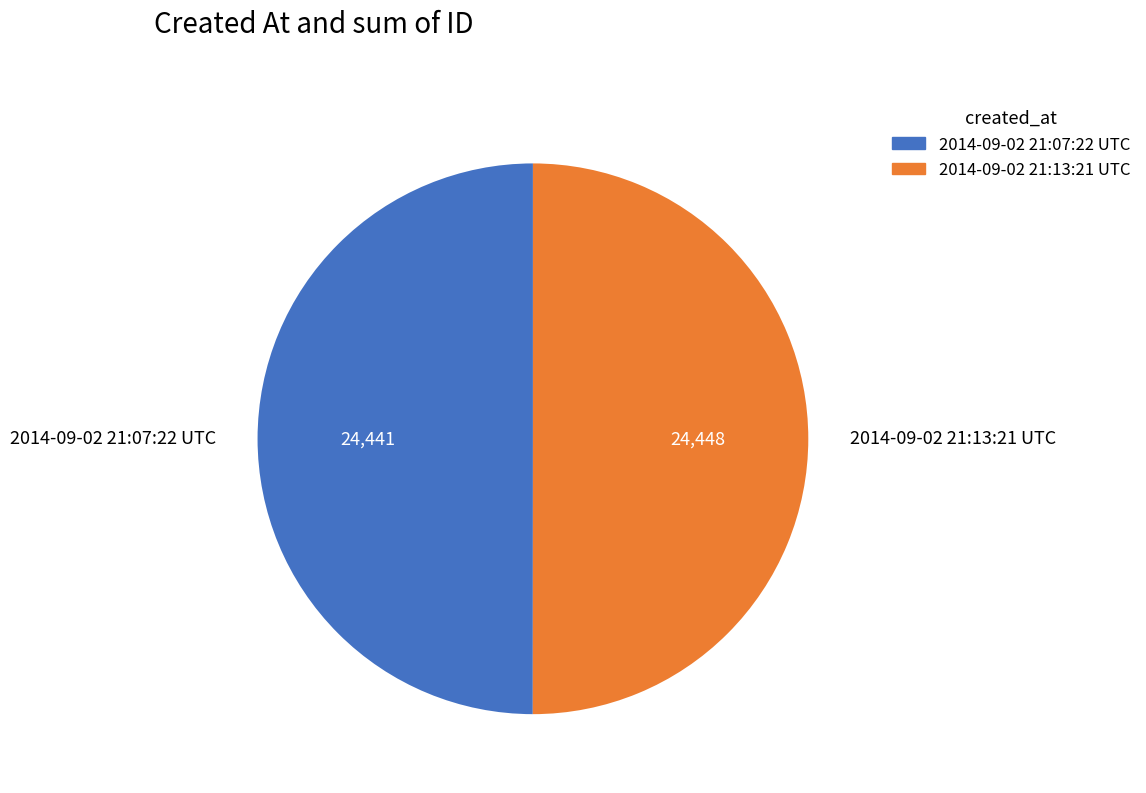

Is the sum of 2014-09-02 21:13:21 UTC and 2014-09-02 21:07:22 UTC greater than half?

Yes